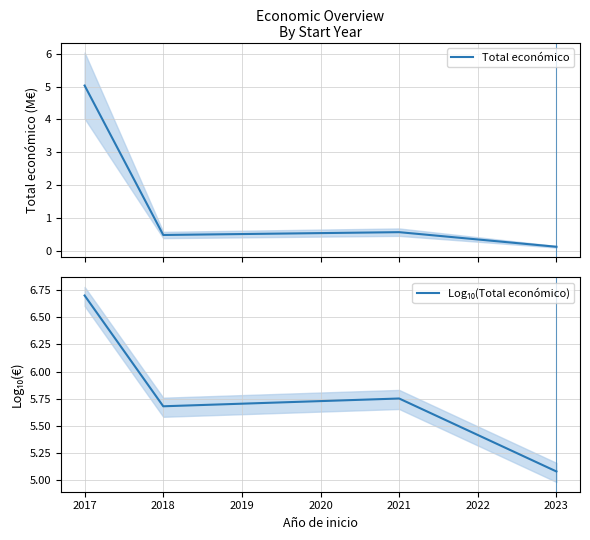

What is the difference between the maximum and second lowest values in the Total económico series?

4.6